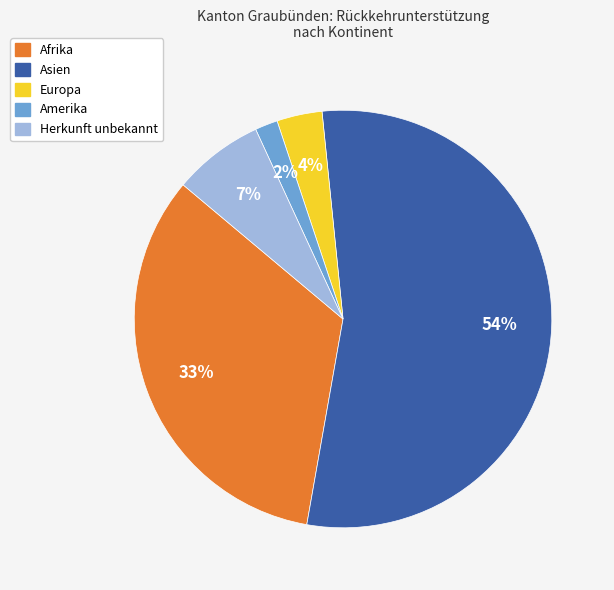

To the nearest percent, what percentage of the pie is Asien?

54%